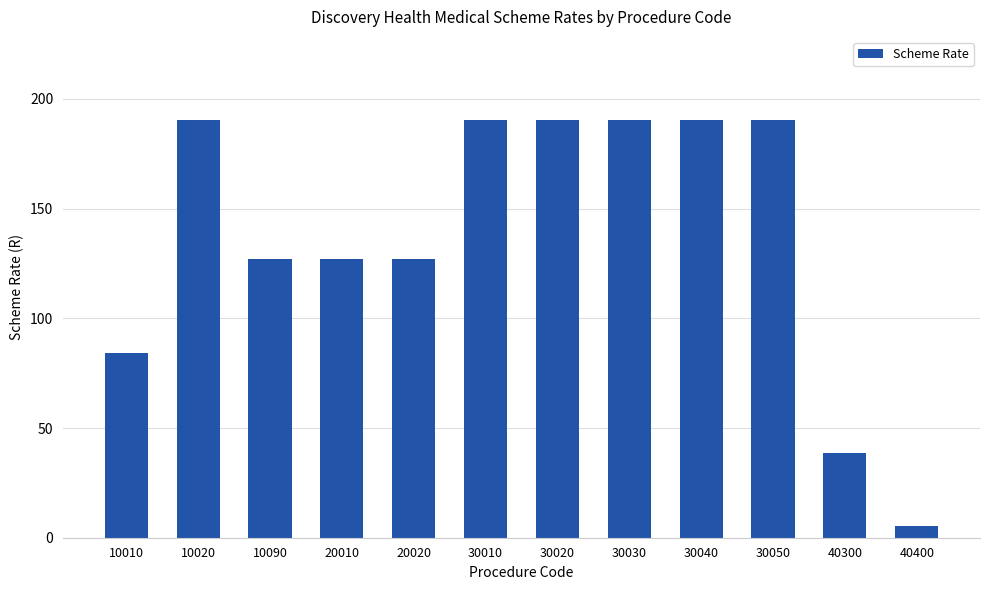

Which has a higher value, 10010 or 40300?

10010